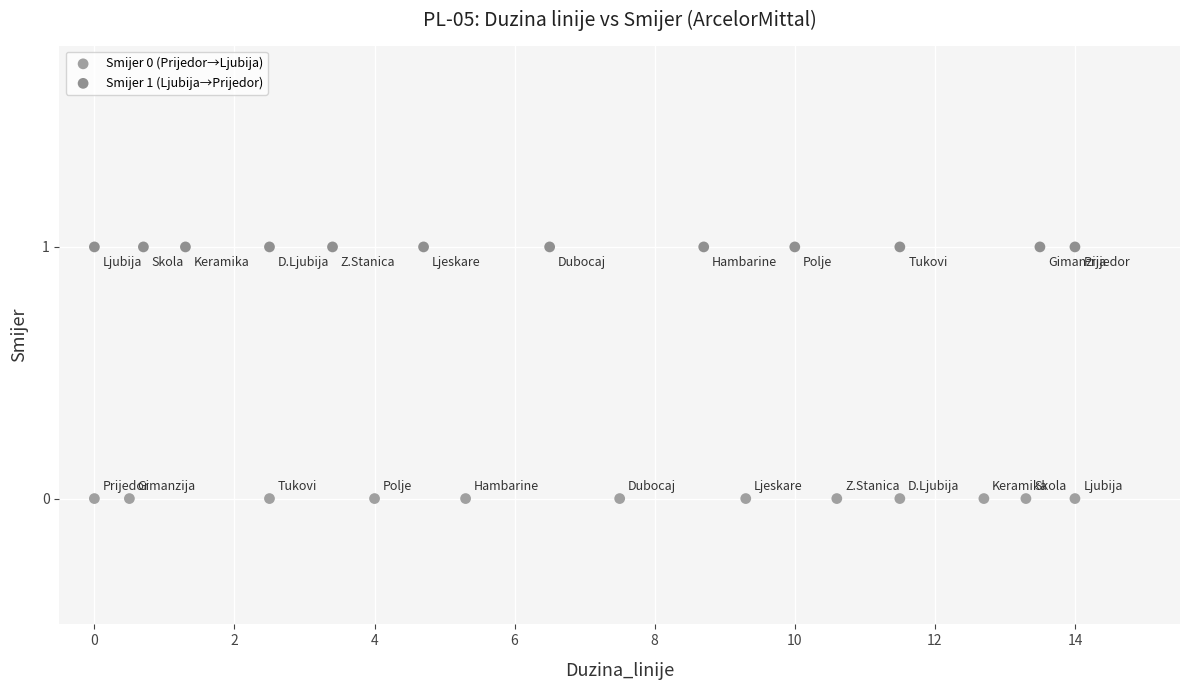

Which series reaches the minimum Y coordinate?

Smijer 0 (Prijedor→Ljubija)